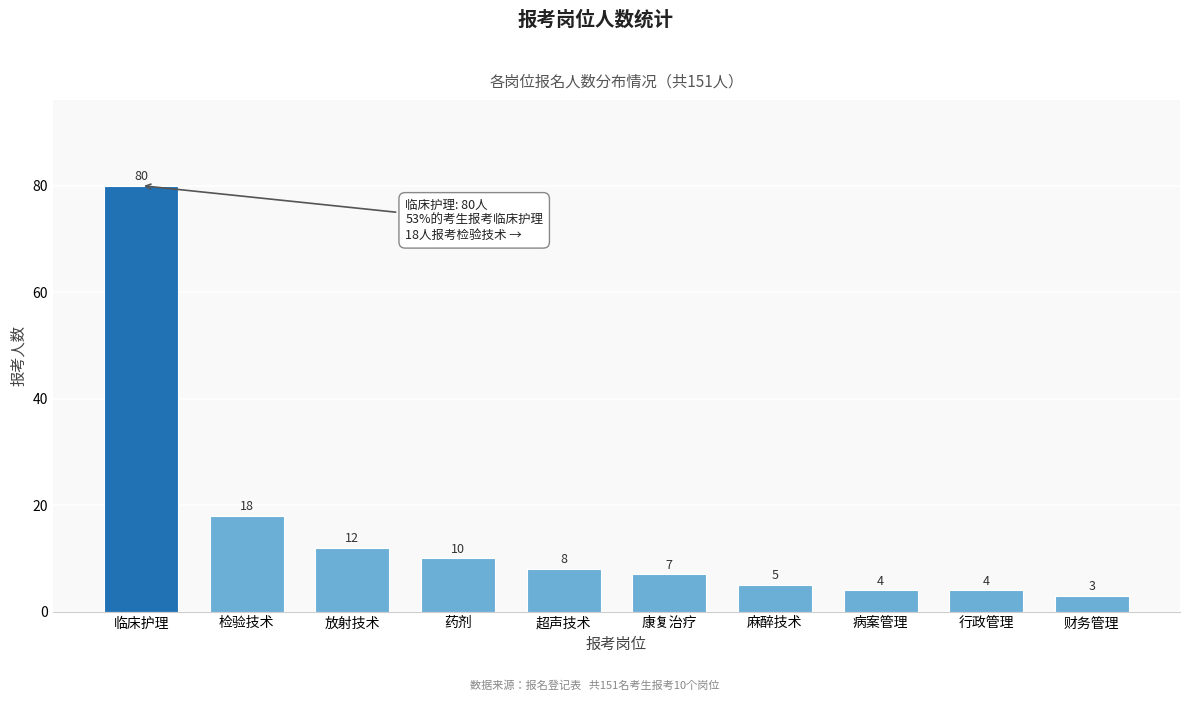

Reading left to right, what are all the values shown in this chart?

80	18	12	10	8	7	5	4	4	3